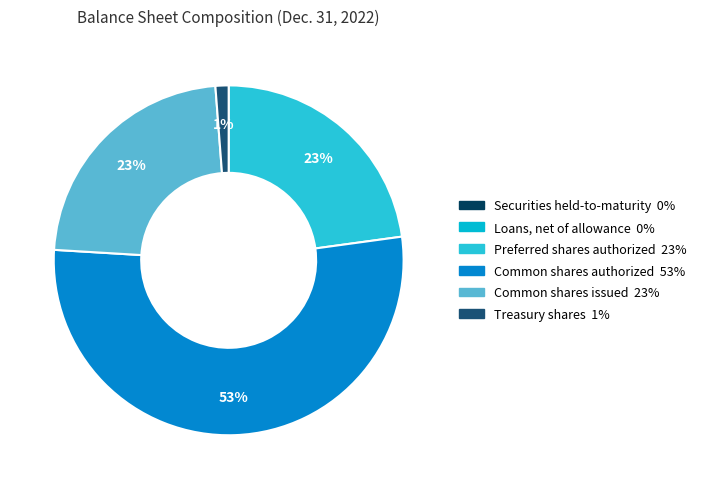

Is Common shares issued the majority of the pie?

No